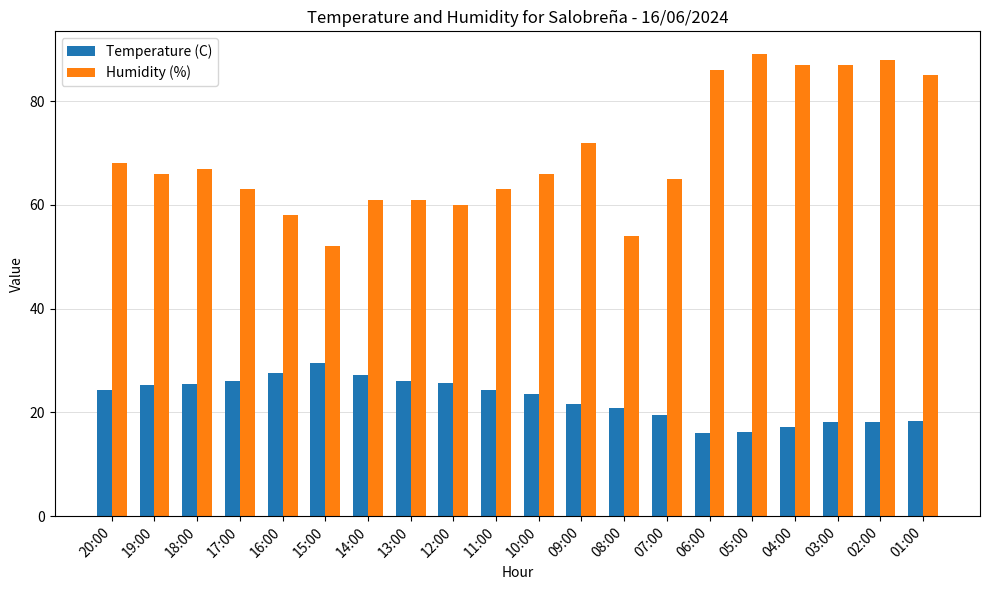

What position from the left is 01:00?

20